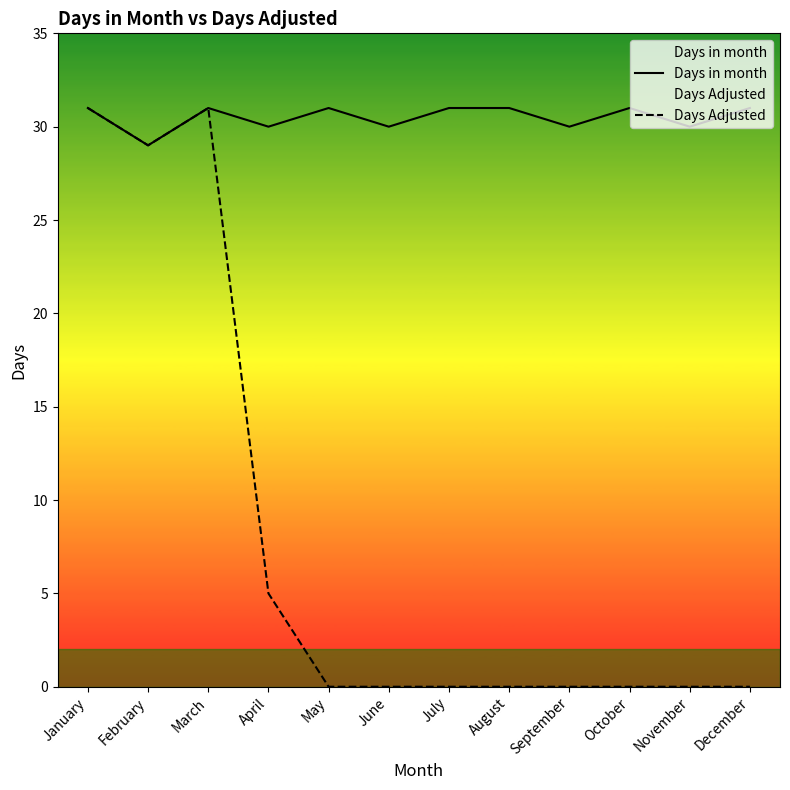

The value of Days Adjusted at October is 11. True or false?

False